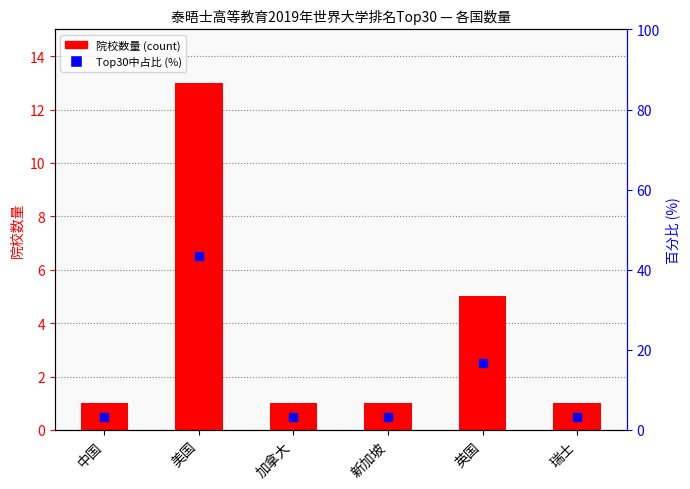

How many series are shown in this chart?

2